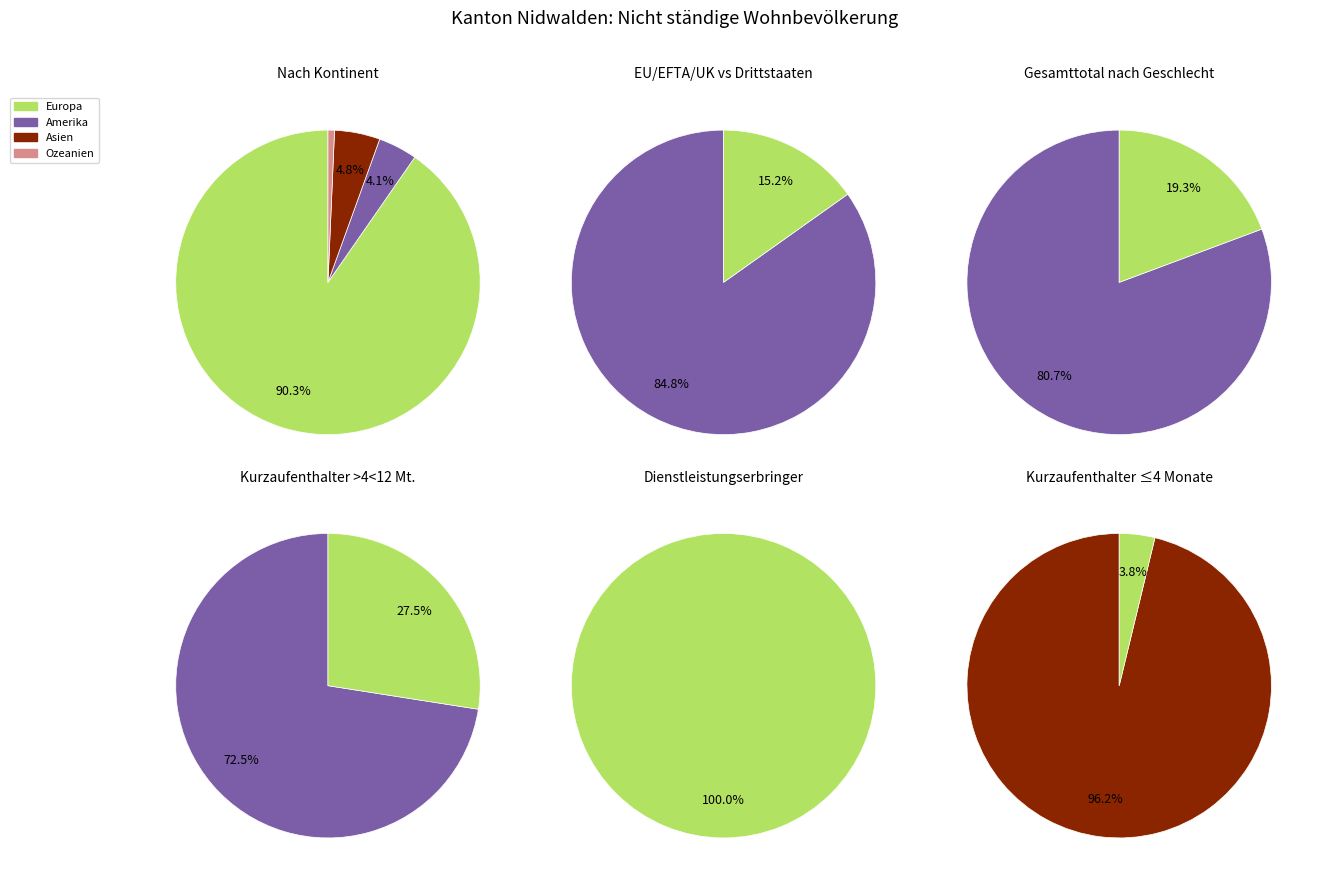

Is it true that Europa is 90% of the pie?

True